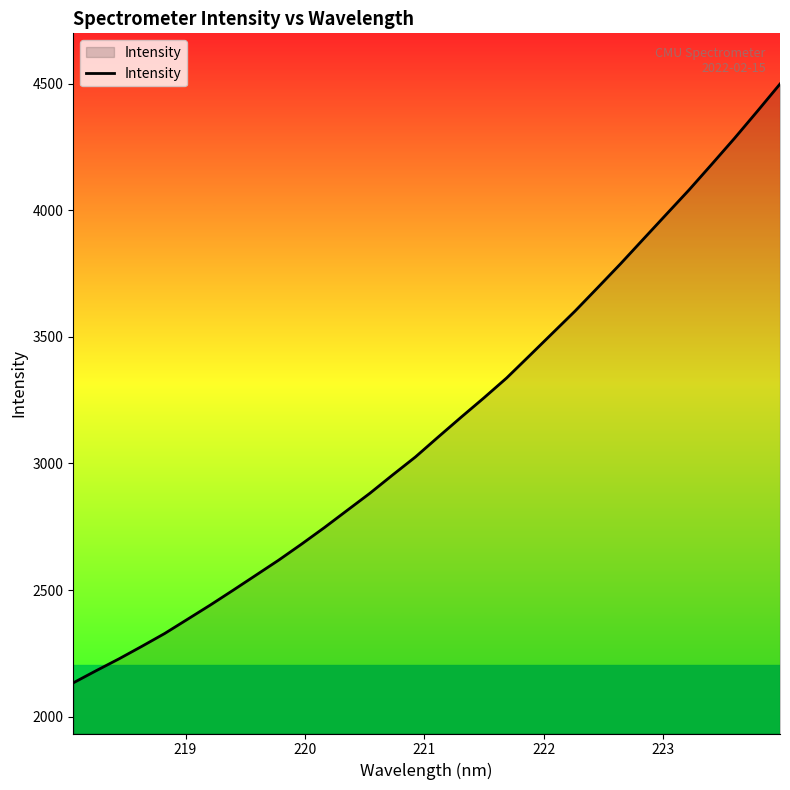

What is the difference between the maximum and minimum values?

2364.4